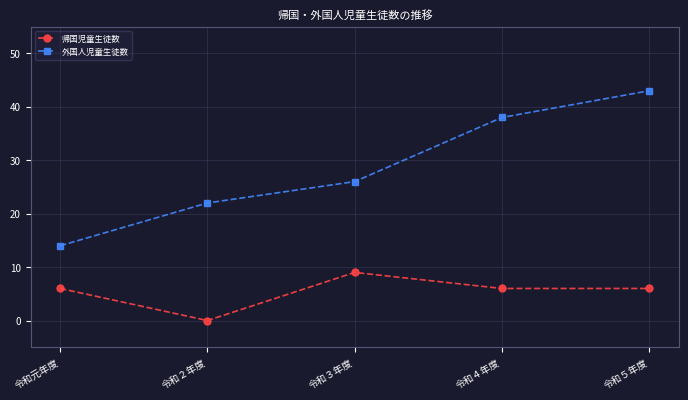

At which category is the sum across all series the highest?

令和５年度